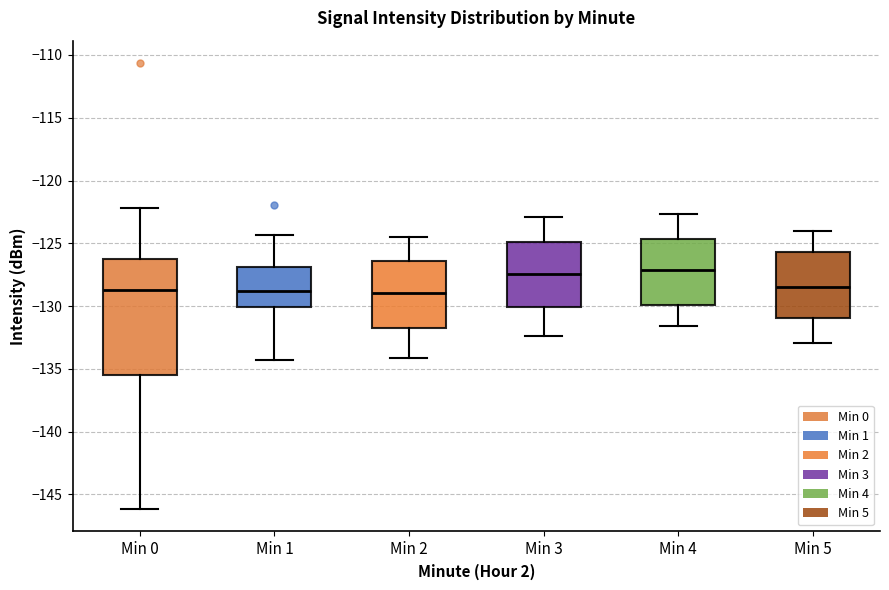

Which box is the tallest, from its lower edge to its upper edge?

Min 0